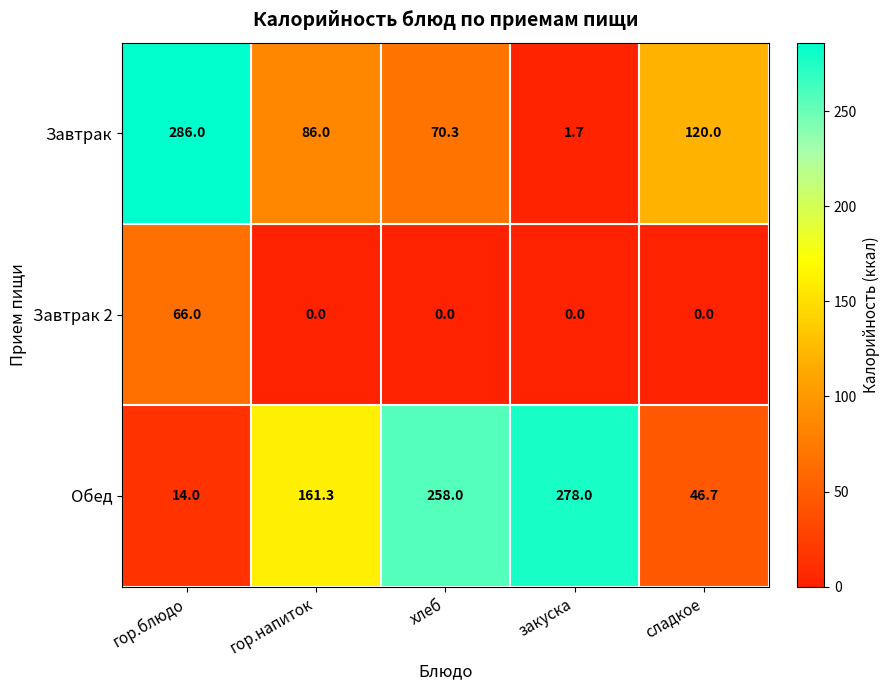

What is the highest value of the Завтрак series?

286.0